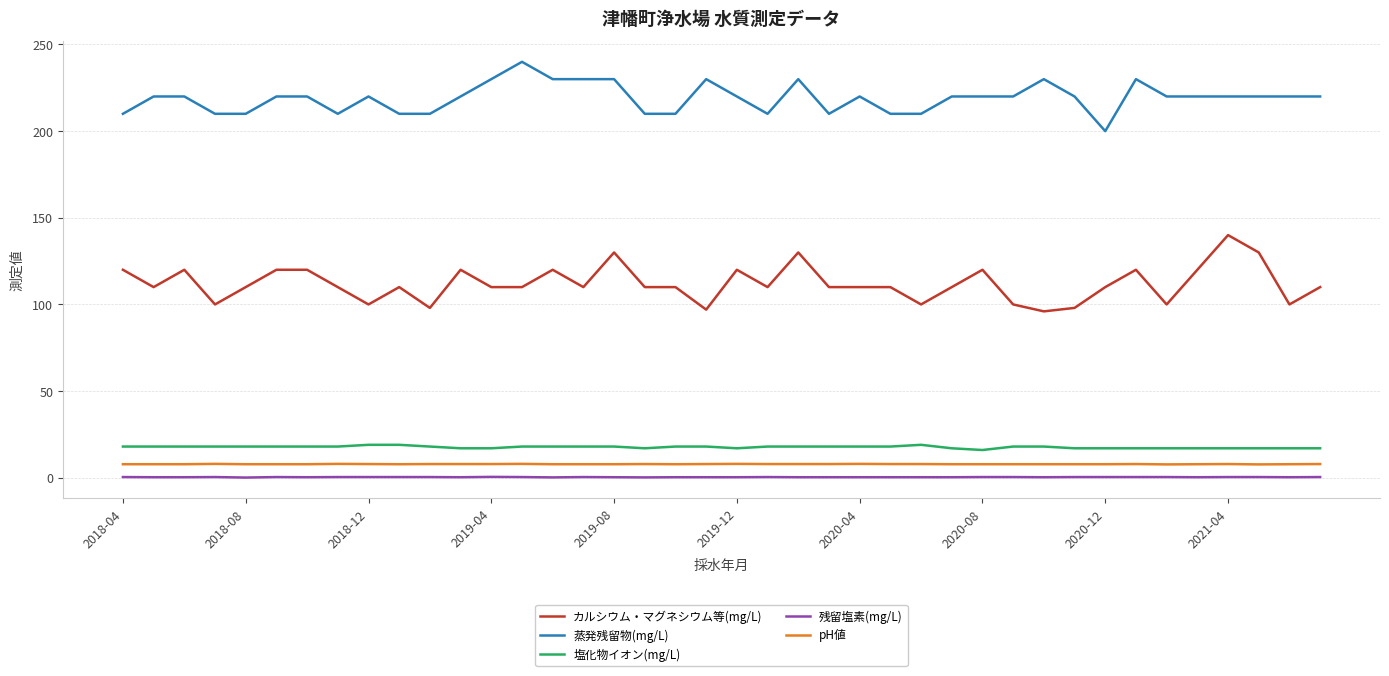

What is the lowest value of the 塩化物イオン(mg/L) series?

16.0